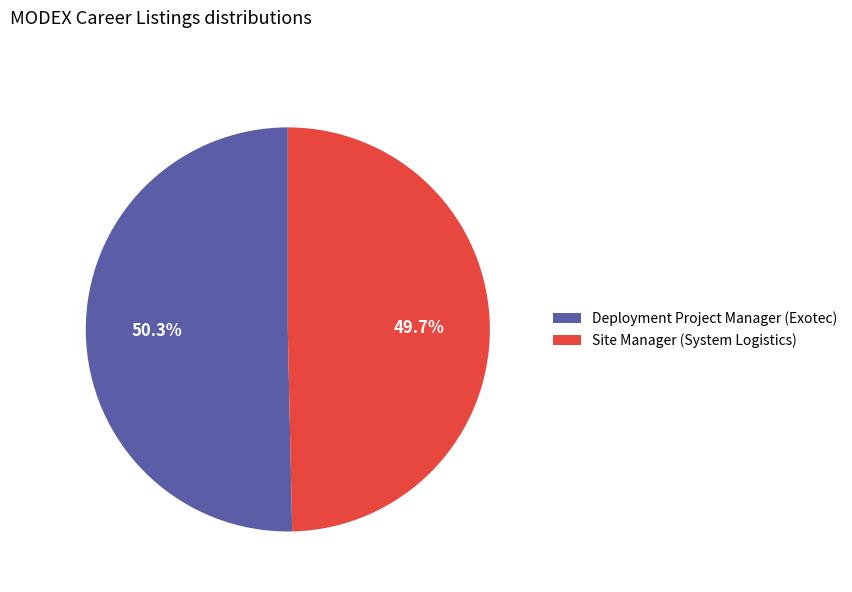

To the nearest percent, what portion does Site Manager (System Logistics) represent?

50%